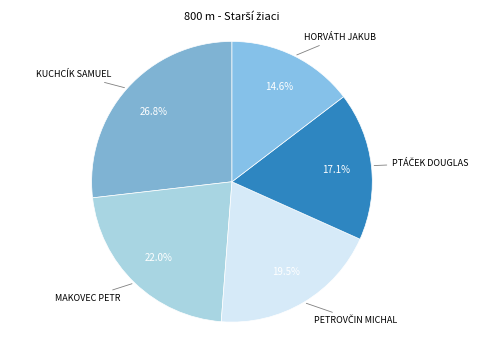

To the nearest percent, what is the difference between the largest and smallest slice percentages?

12%